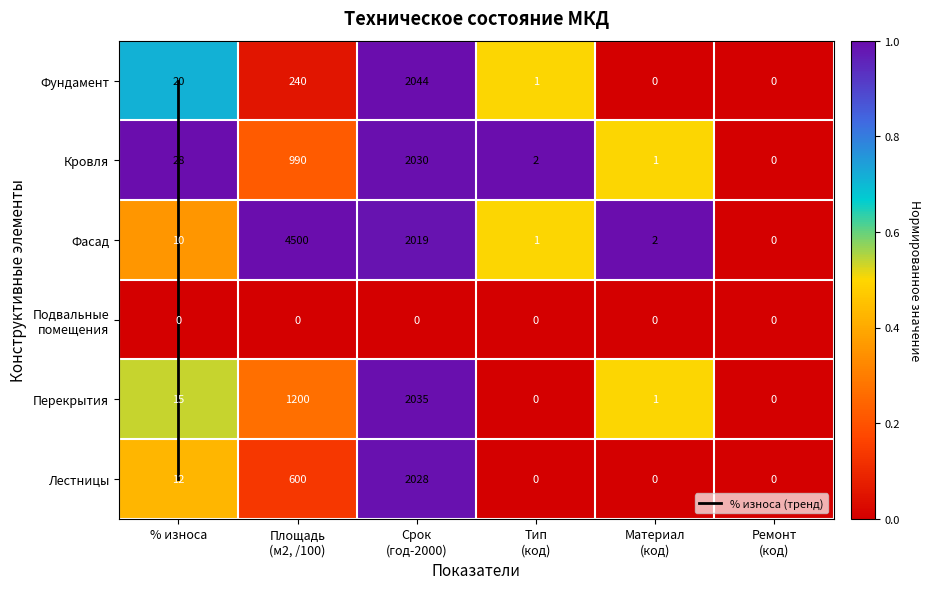

True or false: Фундамент has a value of 0.5 at Материал (код).

False